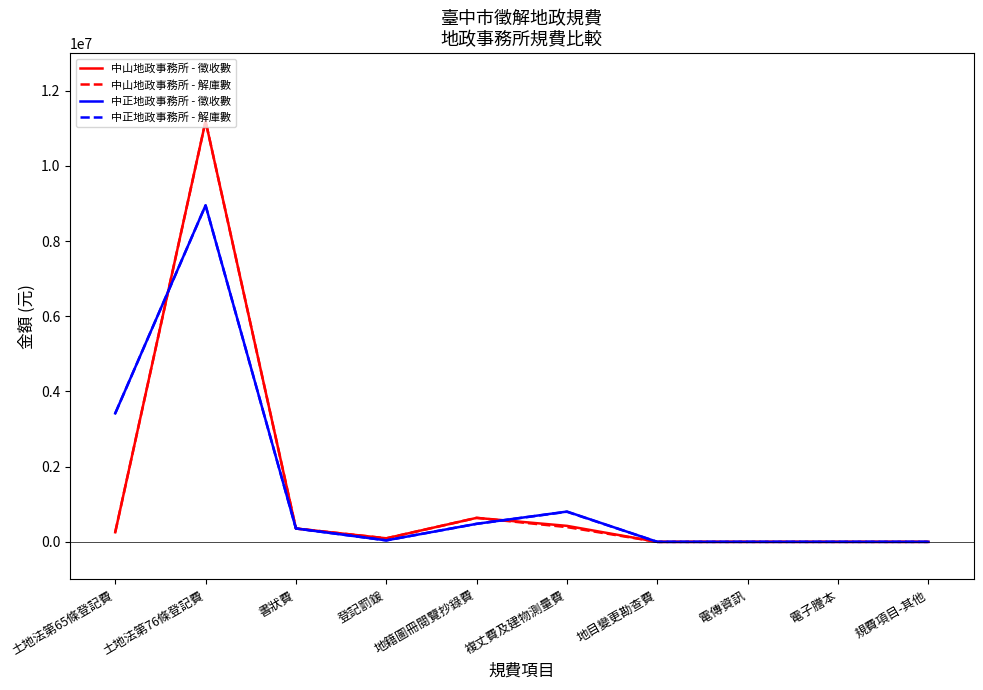

What is the average value of the 中正地政事務所 - 解庫數 series?

1404412